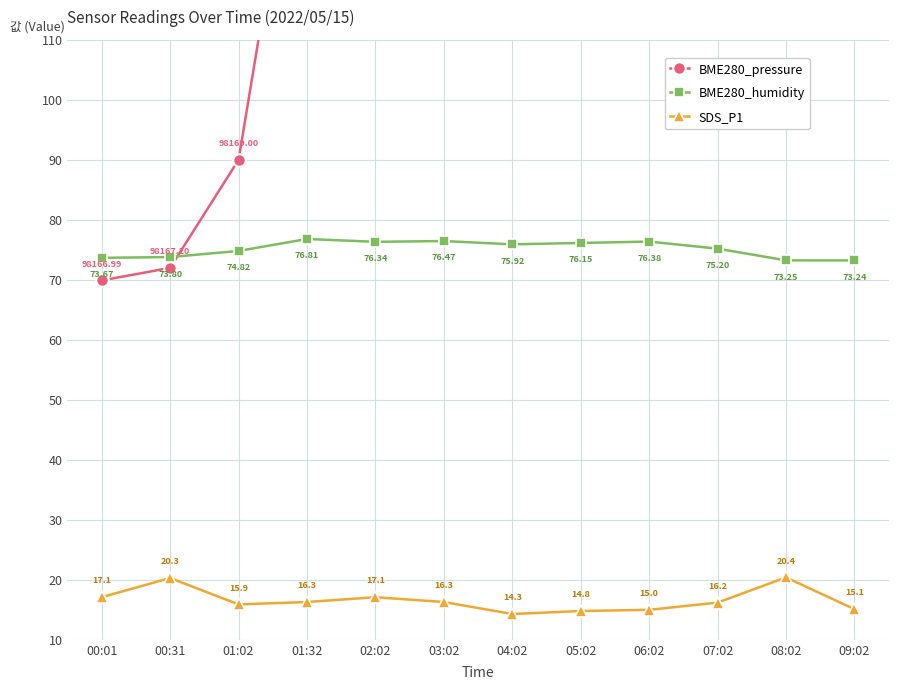

Reading right to left, extract all data points from this chart.

BME280_pressure: 115.9	126.6	118.8	146.1	175.5	154.0	116.9	183.9	158.8	90.0	72.0	69.9
BME280_humidity: 73.2	73.2	75.2	76.4	76.2	75.9	76.5	76.3	76.8	74.8	73.8	73.7
SDS_P1: 15.1	20.4	16.2	15.0	14.8	14.3	16.3	17.1	16.3	15.9	20.3	17.1